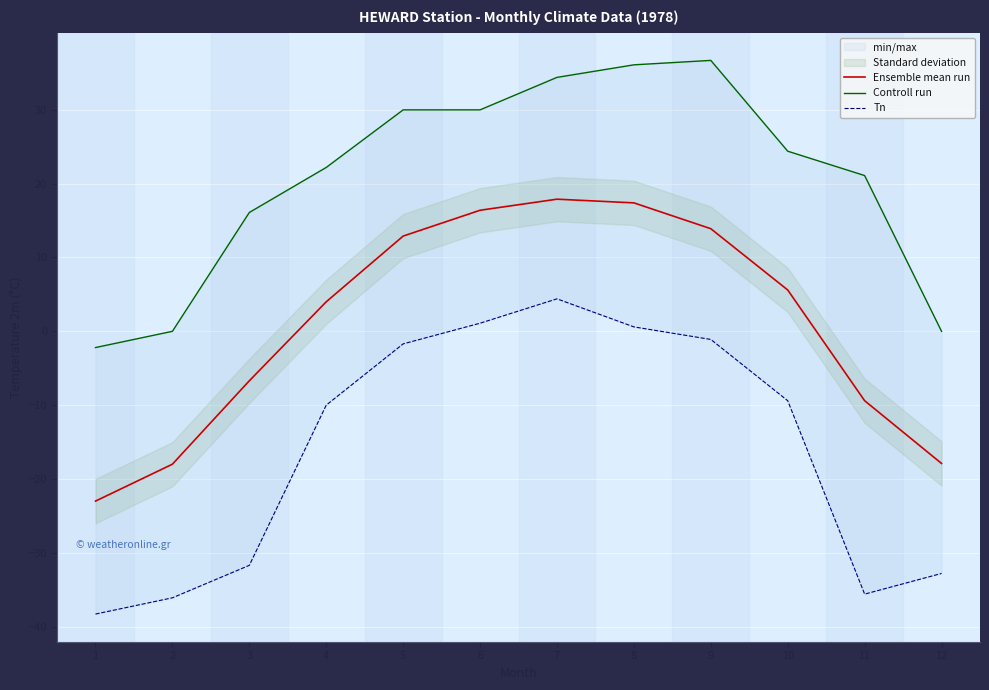

Where does the Controll run series first go above 24?

5